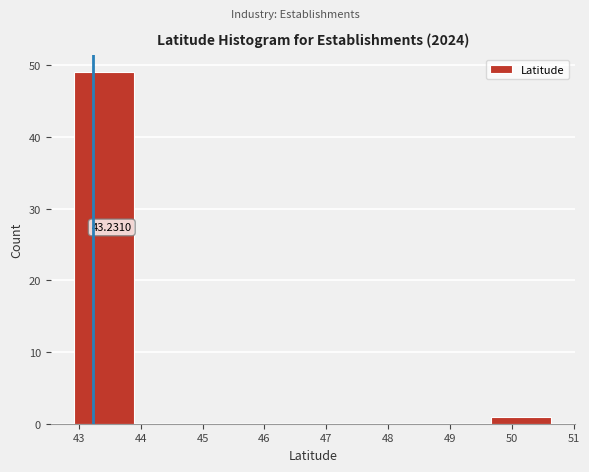

Over which range of the x-axis is the bar tallest?

42.9 to 43.9